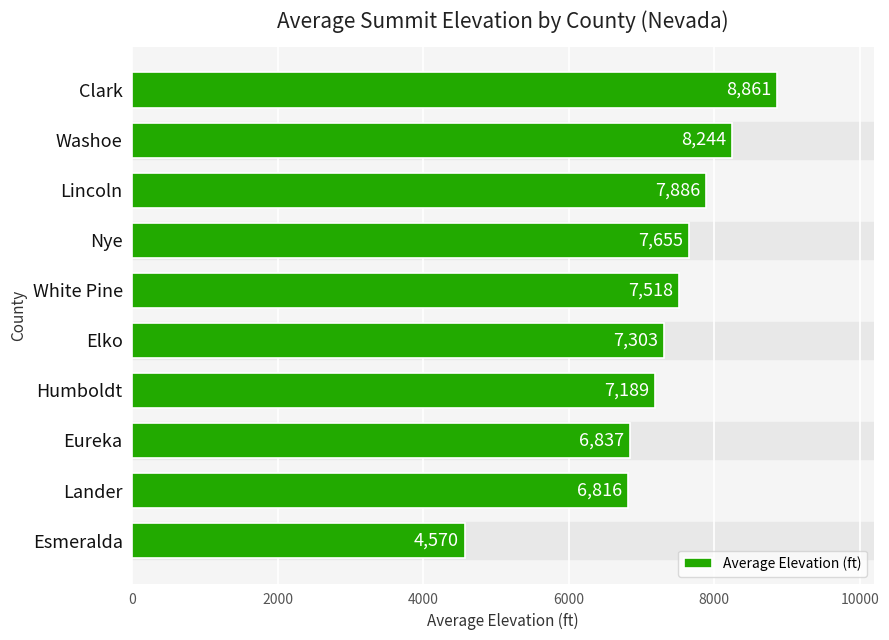

Which category has the highest value across all series?

Clark